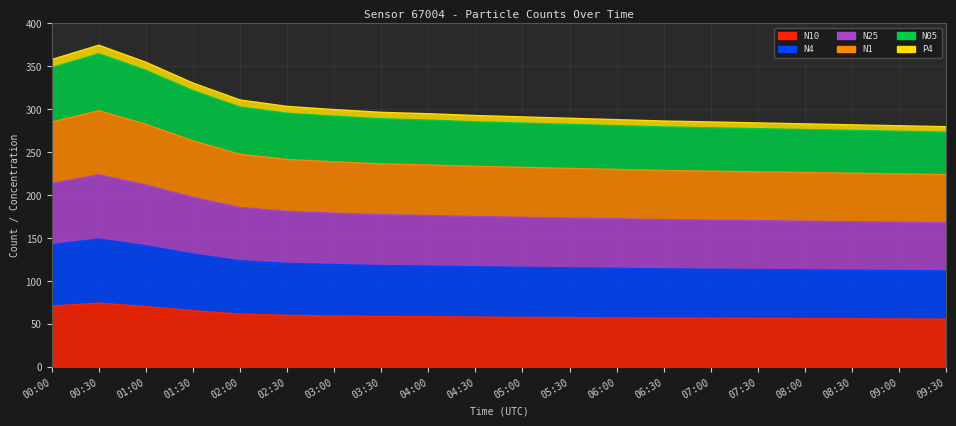

How many lines are shown in the chart?

6